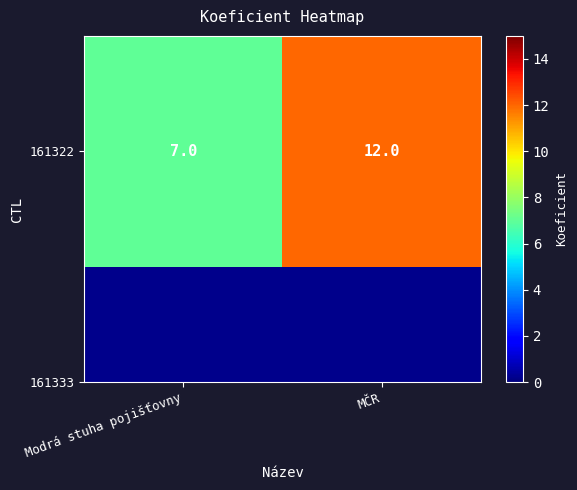

List the labels in order of value, largest first.

MČR, Modrá stuha pojišťovny